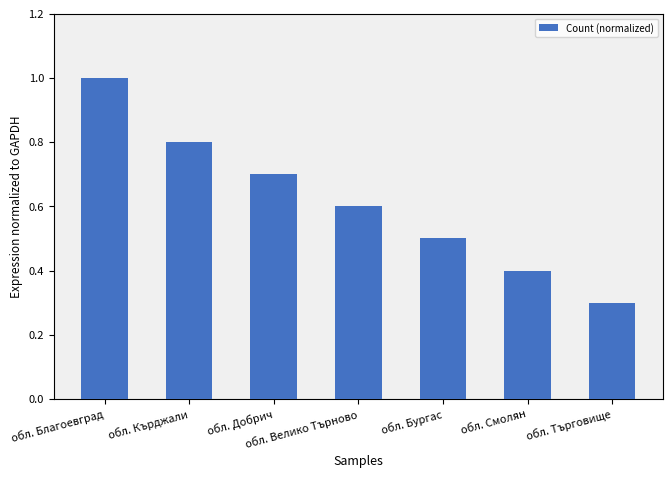

List the labels in order of value, smallest first.

обл. Търговище, обл. Смолян, обл. Бургас, обл. Велико Търново, обл. Добрич, обл. Кърджали, обл. Благоевград